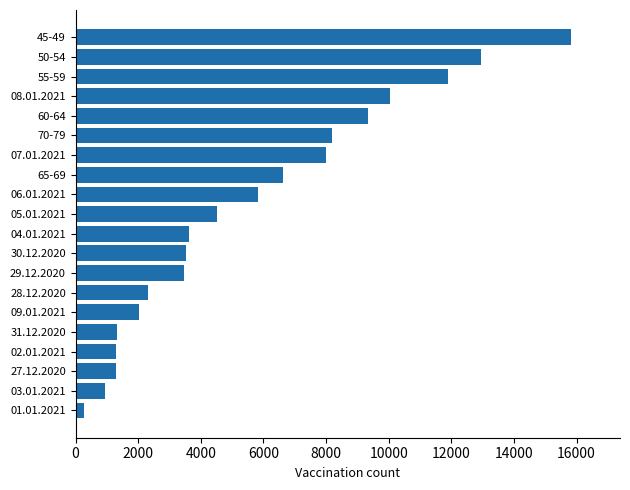

The chart shows a value of 1290 at 02.01.2021. True or false?

True